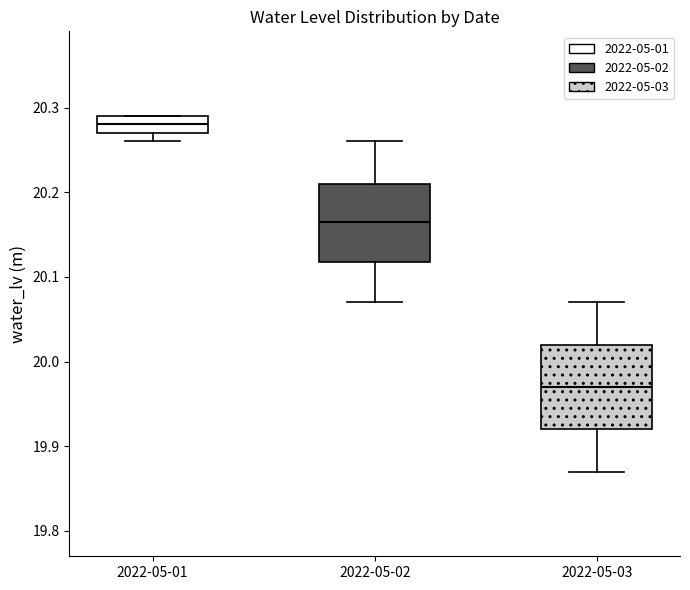

Which box has the lowest median line?

2022-05-03